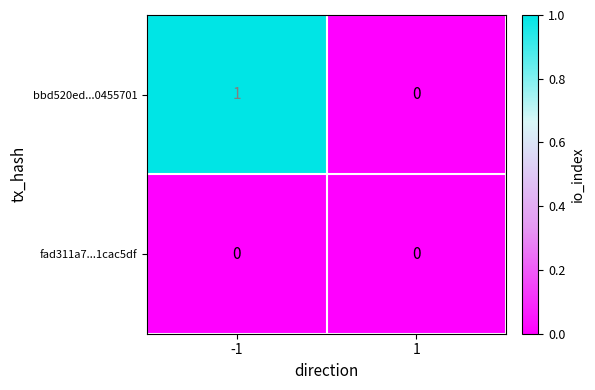

How many series are shown in this chart?

2